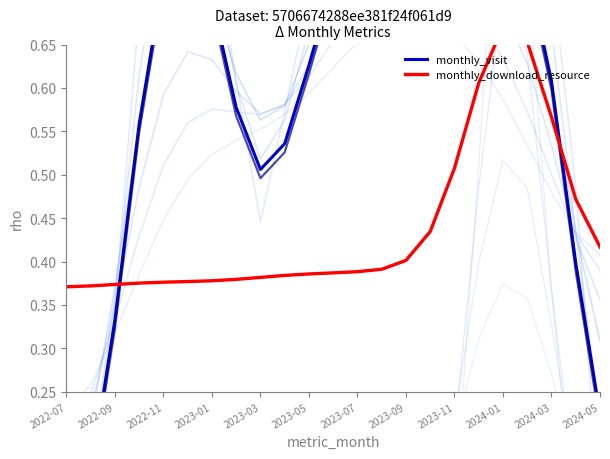

What is the approximate value of monthly_download_resource at 2022-11?

0.4